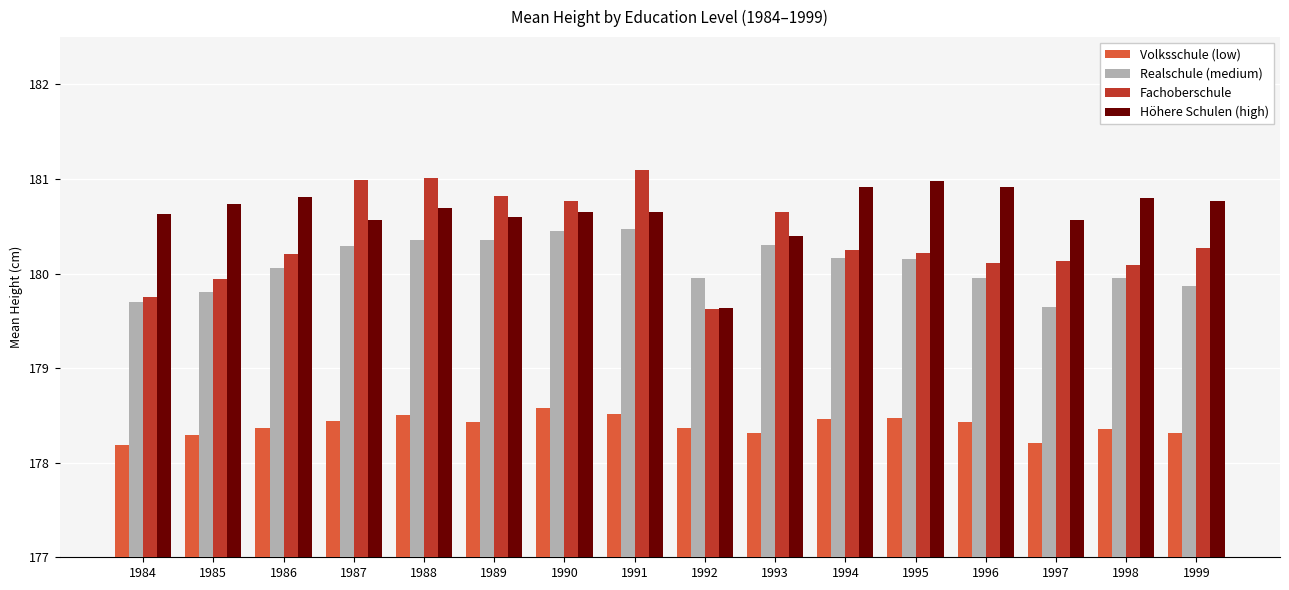

Is it true that Volksschule (low) equals 178.4 at 1998?

True